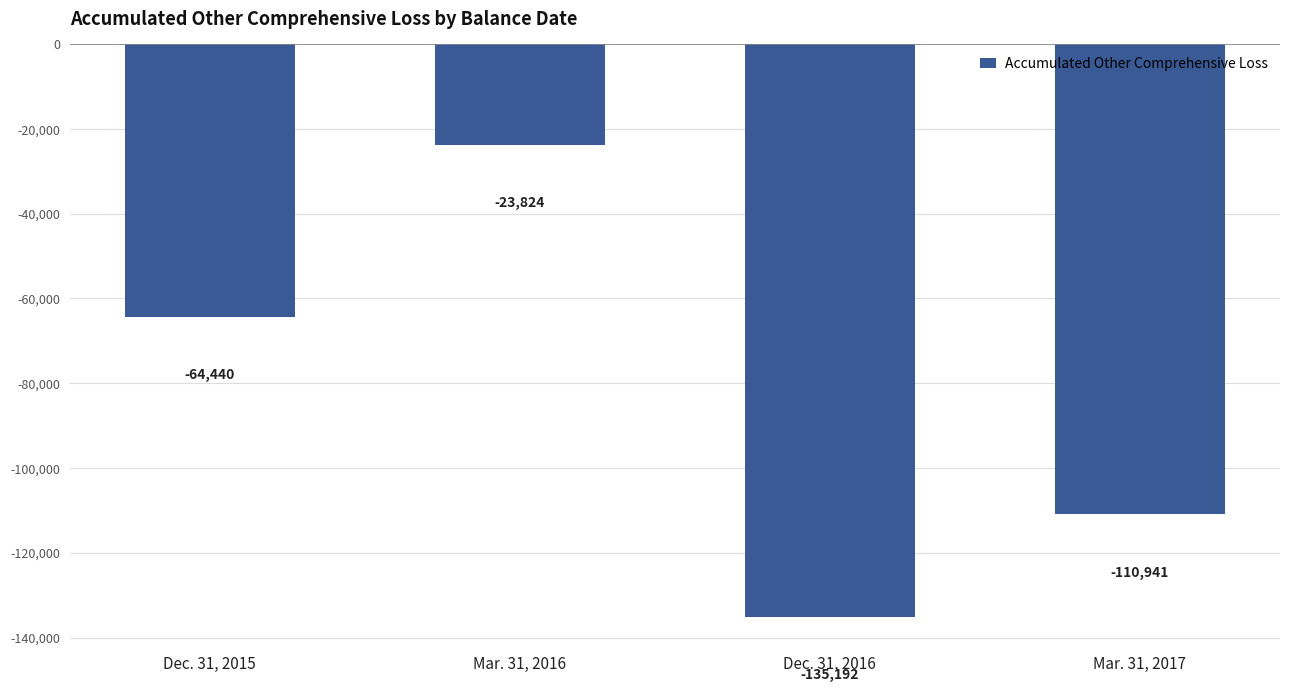

Count the values in the range -110941 to -23824.

3